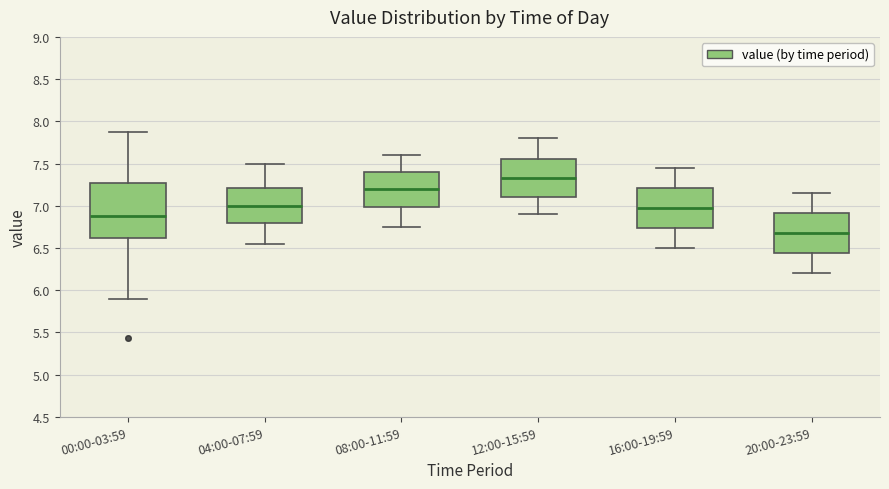

Reading left to right, read every box against the y-axis: the position of its median line, the range the box covers, and the ends of its whiskers. The values are not printed on the chart, so give them approximately, as read against the axis.

00:00-03:59: median 6.90, box 6.60 to 7.25, whiskers 5.90 to 7.85
04:00-07:59: median 7.00, box 6.80 to 7.20, whiskers 6.55 to 7.50
08:00-11:59: median 7.20, box 7.00 to 7.40, whiskers 6.75 to 7.60
12:00-15:59: median 7.35, box 7.10 to 7.55, whiskers 6.90 to 7.80
16:00-19:59: median 7.00, box 6.75 to 7.20, whiskers 6.50 to 7.45
20:00-23:59: median 6.70, box 6.45 to 6.90, whiskers 6.20 to 7.15